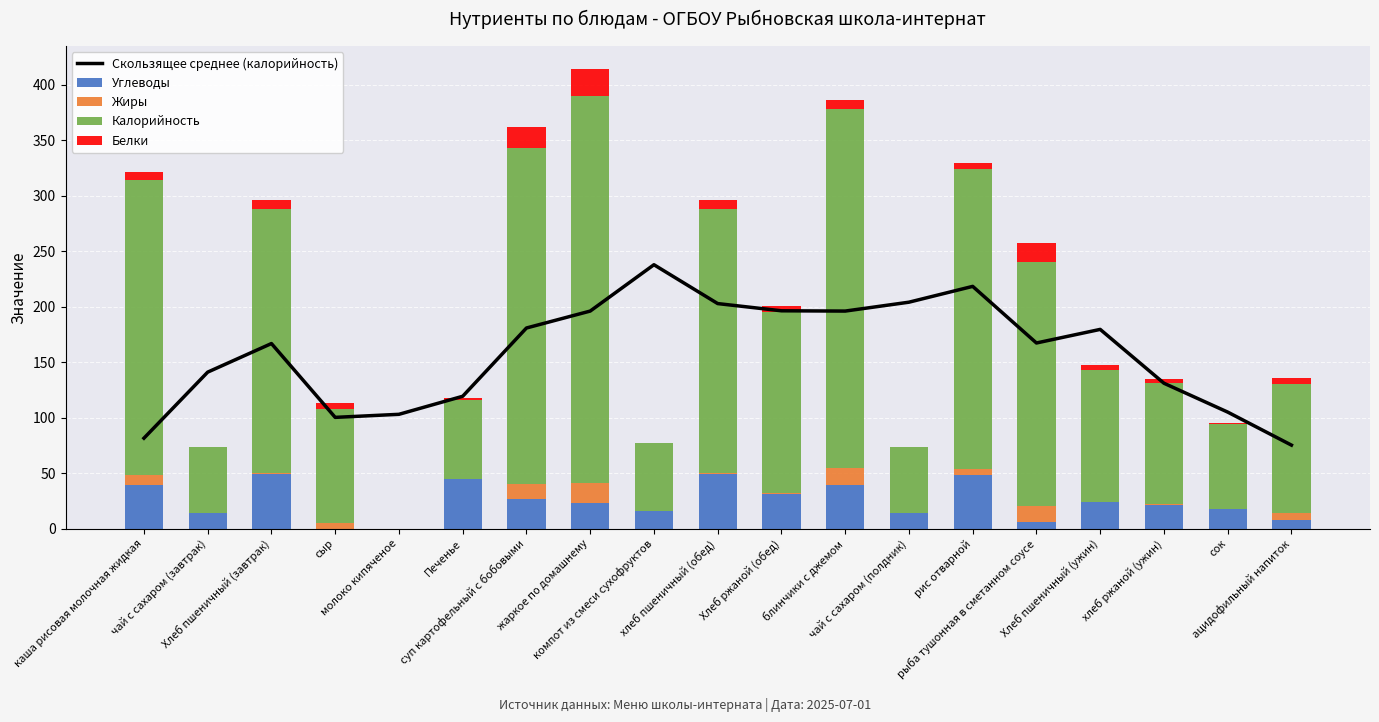

What are all the series names shown in the legend?

Скользящее среднее (калорийность), Углеводы, Жиры, Калорийность, Белки